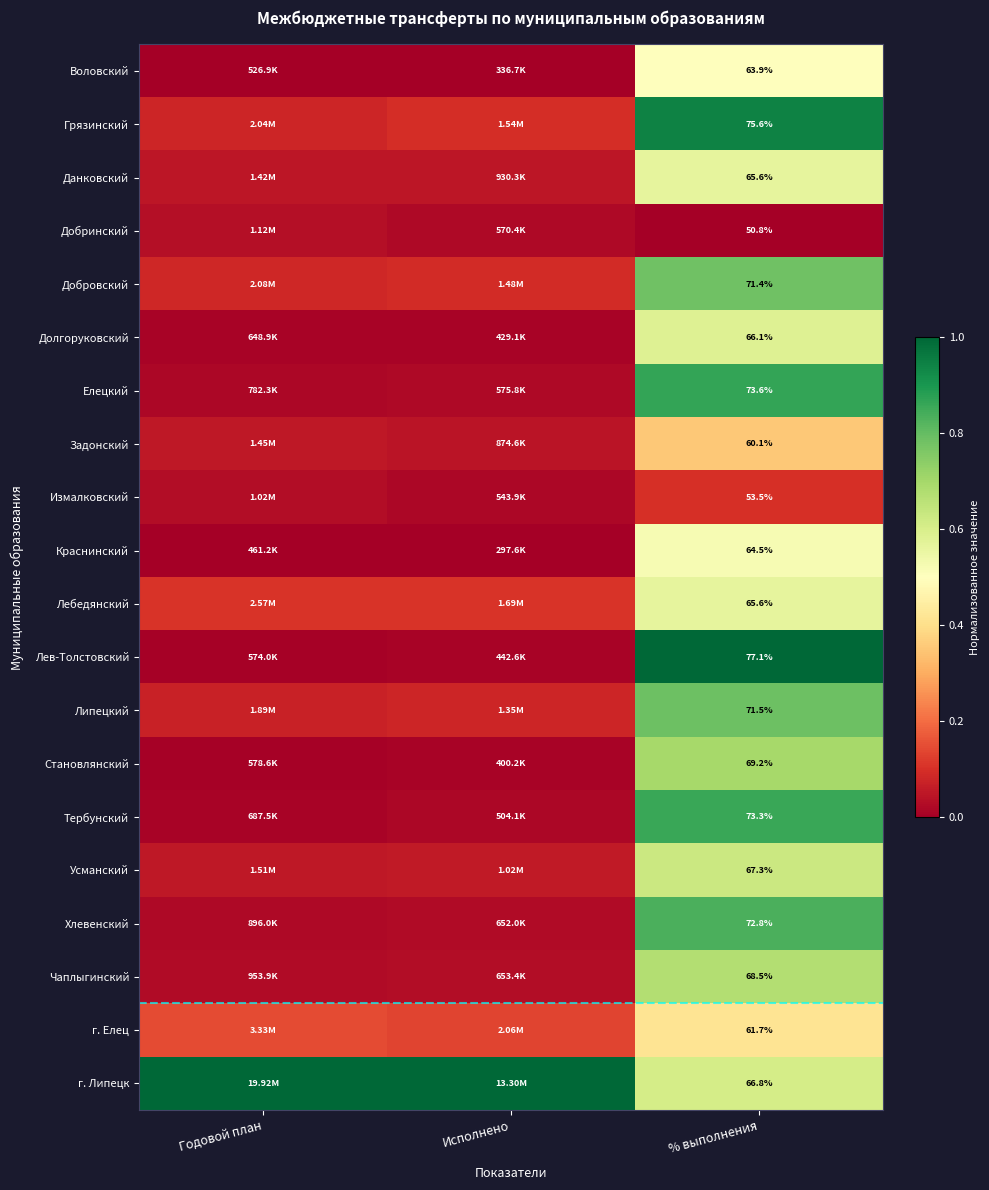

At which category does the chart reach its minimum across all series?

% выполнения